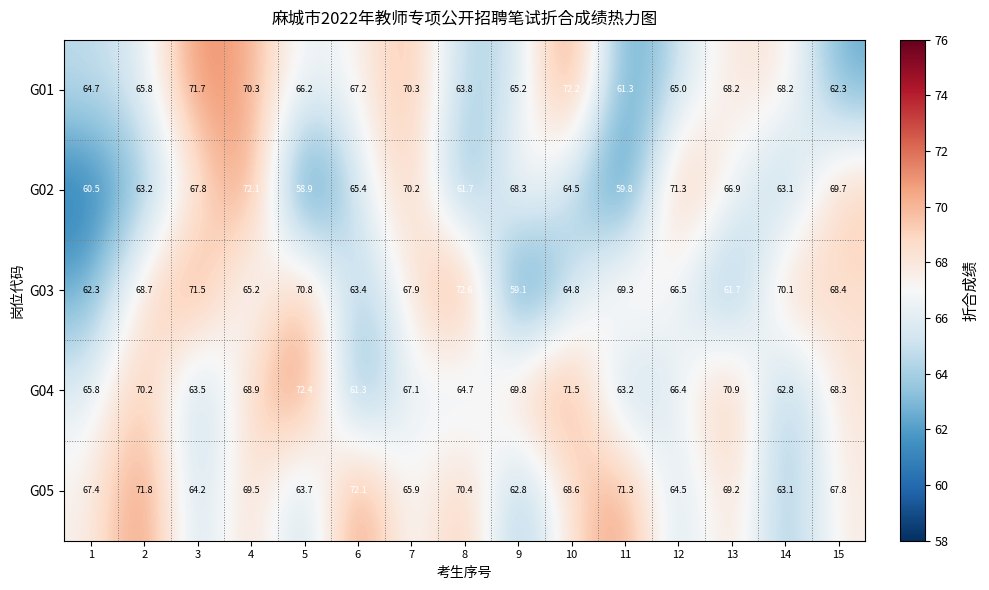

What is the difference between the highest and lowest values at 6?

10.8